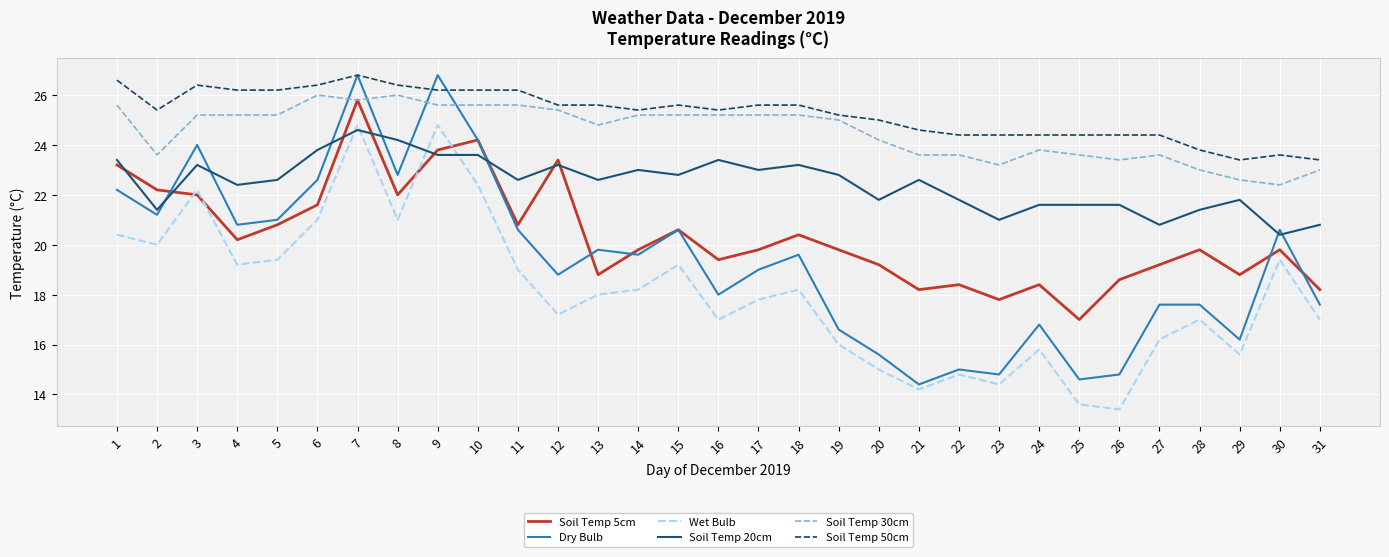

What is the sum of the Dry Bulb values at 18 and 2?

40.8